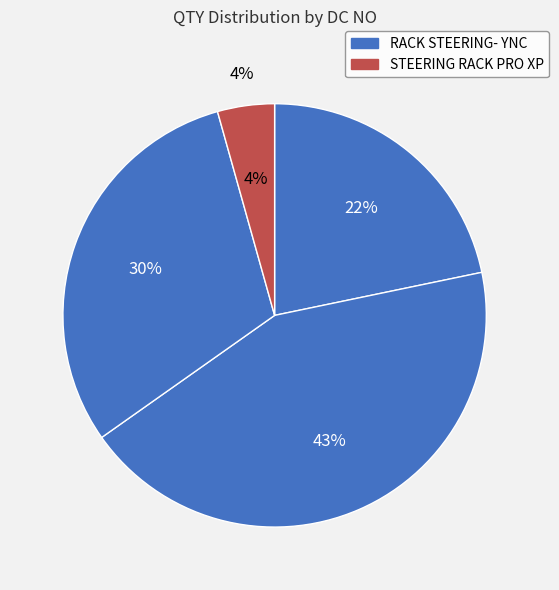

To the nearest percent, what is the average slice percentage?

25%